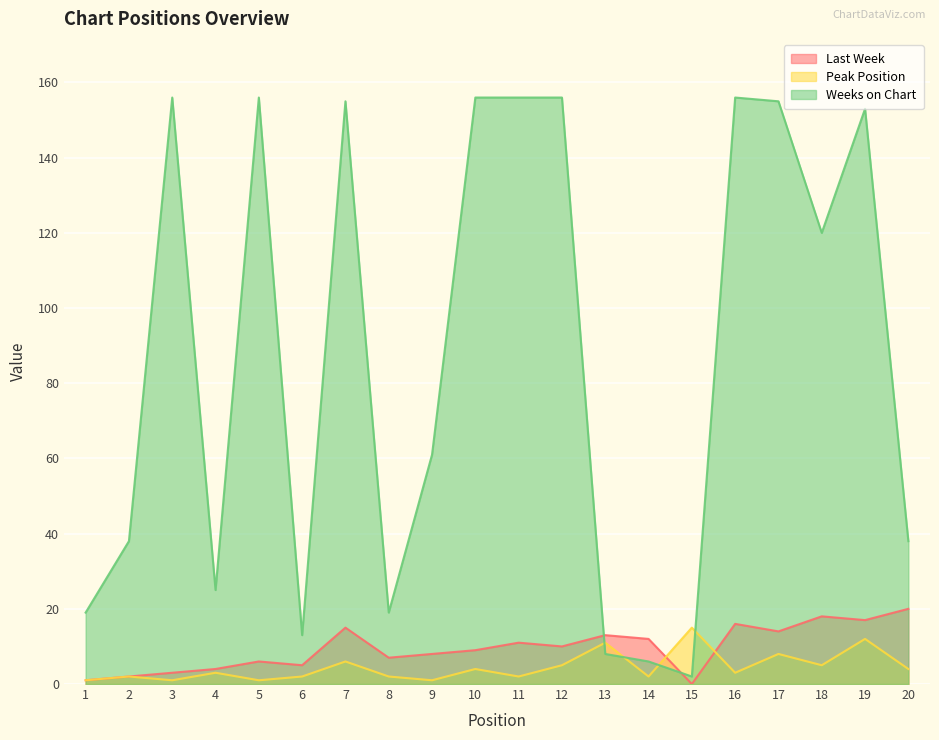

Is it true that Last Week equals 4 at 4?

True